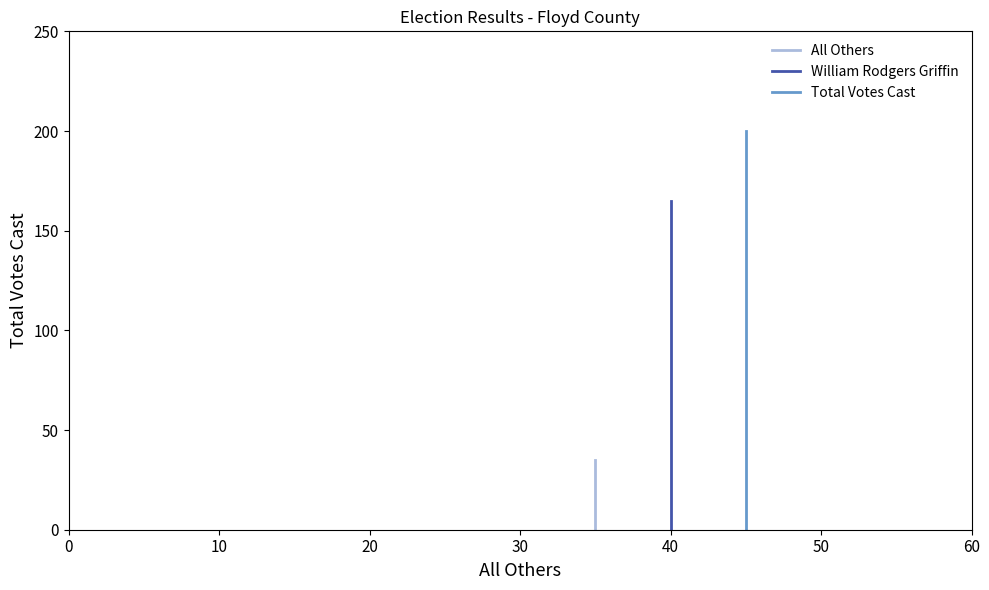

Which series has the largest total across all categories?

Total Votes Cast